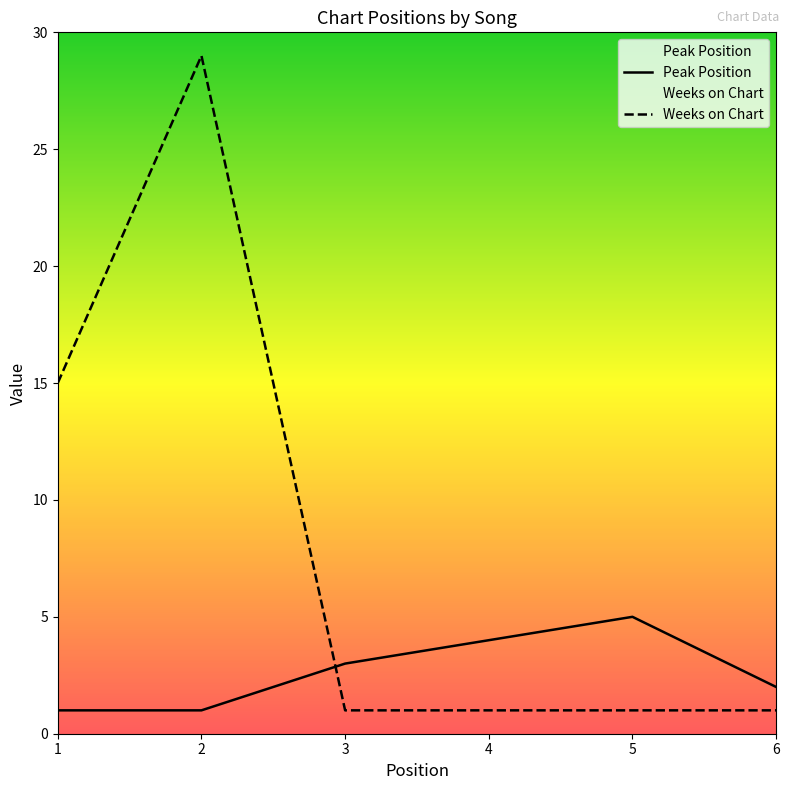

At which label does Peak Position first exceed 3?

4